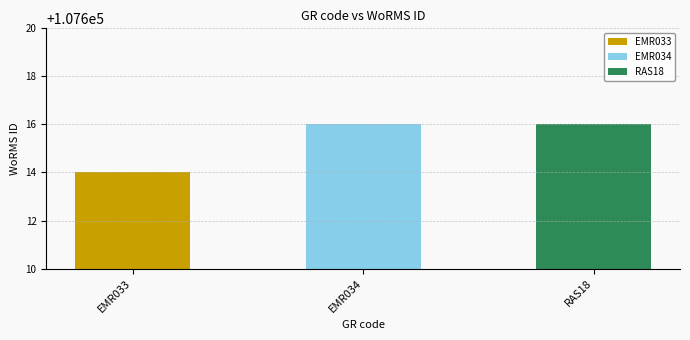

What is the ratio of the value at EMR034 to the value at EMR033?

1.0